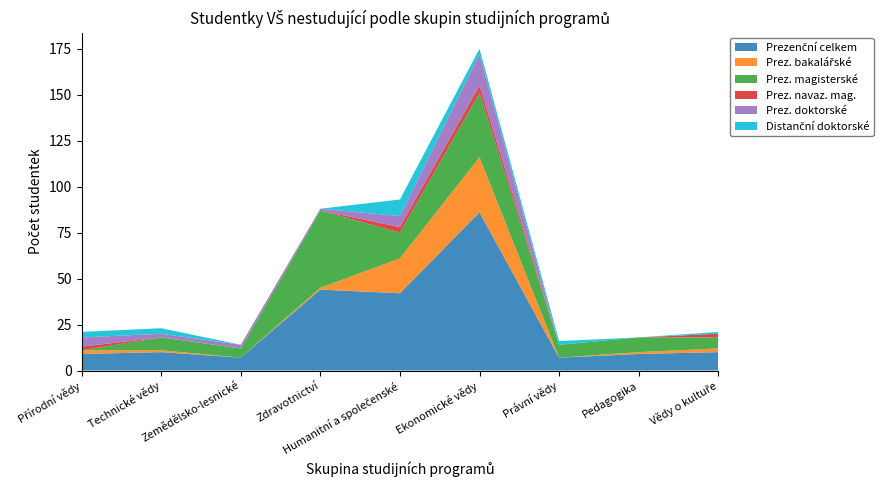

Reading left to right, extract all data points from this chart.

Prezenční celkem: Přírodní vědy=9	Technické vědy=10	Zemědělsko-lesnické=7	Zdravotnictví=44	Humanitní a společenské=42	Ekonomické vědy=86	Právní vědy=7	Pedagogika=9	Vědy o kultuře=10
Prez. bakalářské: Přírodní vědy=2	Technické vědy=1	Zemědělsko-lesnické=0	Zdravotnictví=1	Humanitní a společenské=19	Ekonomické vědy=30	Právní vědy=0	Pedagogika=1	Vědy o kultuře=2
Prez. magisterské: Přírodní vědy=0	Technické vědy=7	Zemědělsko-lesnické=5	Zdravotnictví=42	Humanitní a společenské=14	Ekonomické vědy=35	Právní vědy=7	Pedagogika=8	Vědy o kultuře=6
Prez. navaz. mag.: Přírodní vědy=2	Technické vědy=0	Zemědělsko-lesnické=0	Zdravotnictví=0	Humanitní a společenské=3	Ekonomické vědy=4	Právní vědy=0	Pedagogika=0	Vědy o kultuře=2
Prez. doktorské: Přírodní vědy=5	Technické vědy=2	Zemědělsko-lesnické=2	Zdravotnictví=1	Humanitní a společenské=6	Ekonomické vědy=17	Právní vědy=0	Pedagogika=0	Vědy o kultuře=0
Distanční doktorské: Přírodní vědy=3	Technické vědy=3	Zemědělsko-lesnické=0	Zdravotnictví=0	Humanitní a společenské=9	Ekonomické vědy=3	Právní vědy=2	Pedagogika=0	Vědy o kultuře=1